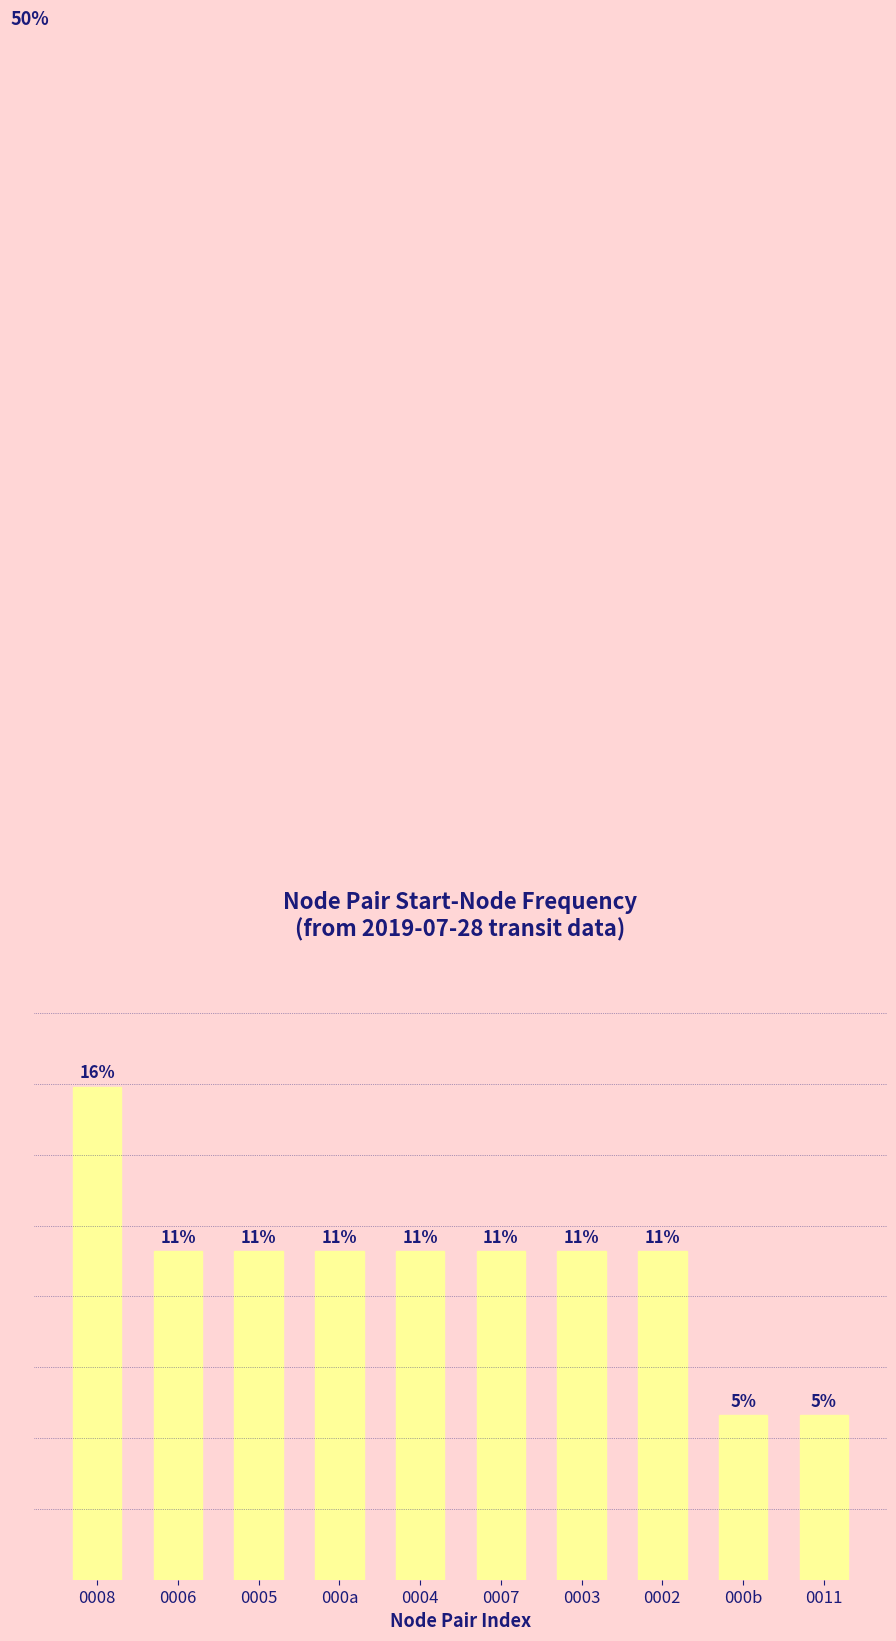

Are the bars horizontal?

No